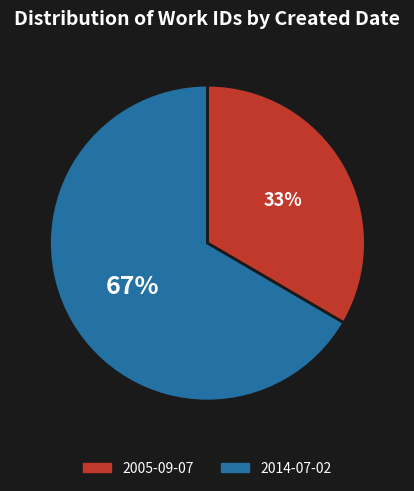

How many slices are in this pie chart?

2